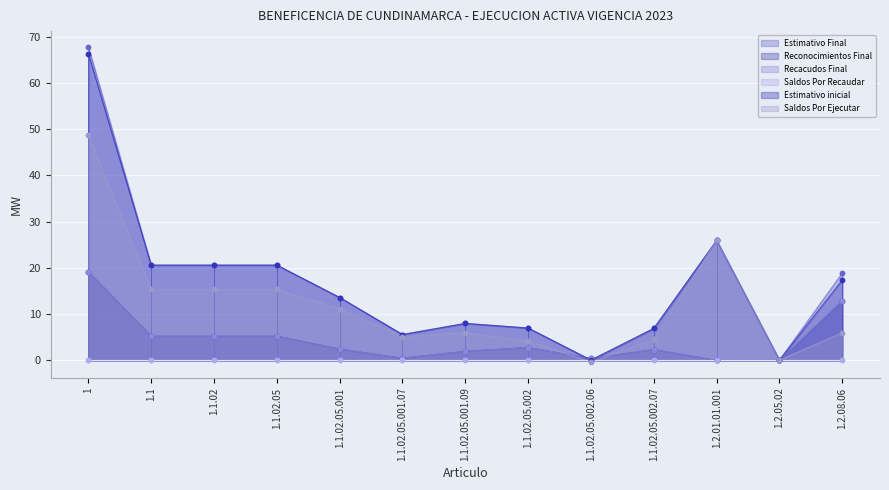

At which category is the sum across all series the highest?

1